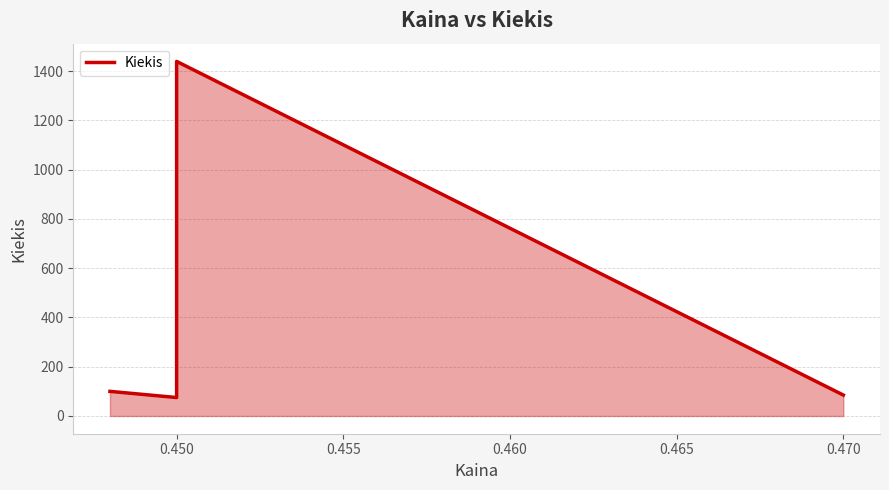

What is the value of the 1st point from the left?

100